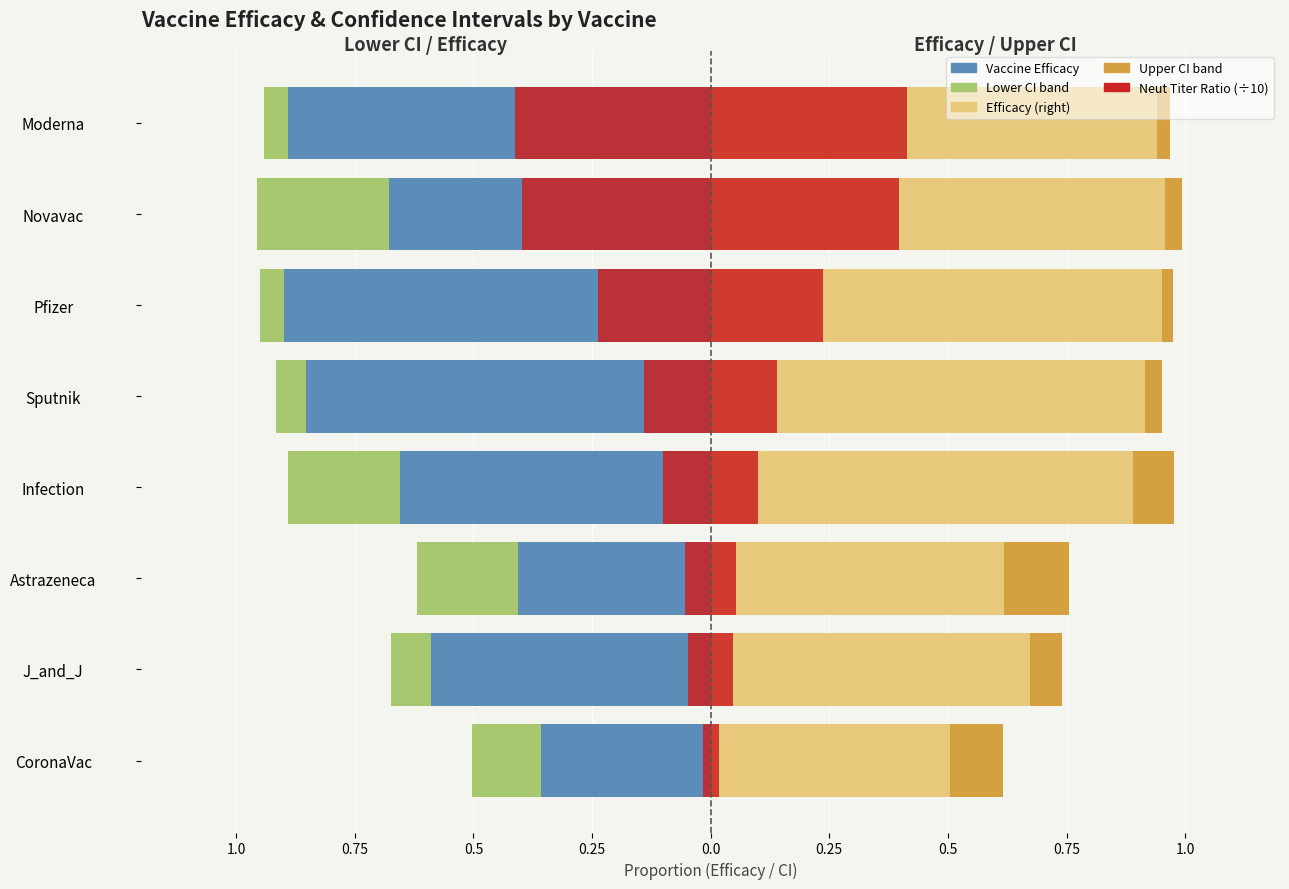

Is the value of Neut Titer Ratio (÷10, left) at Novavac greater than the value of Vaccine Efficacy (Left) at Astrazeneca?

Yes